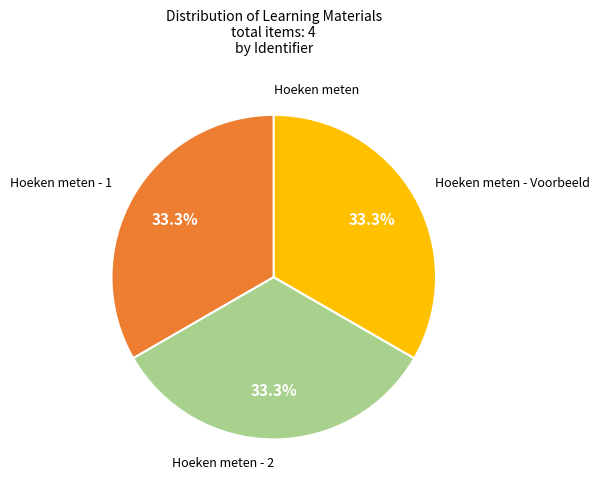

Is there any slice that represents more than half of the pie?

No